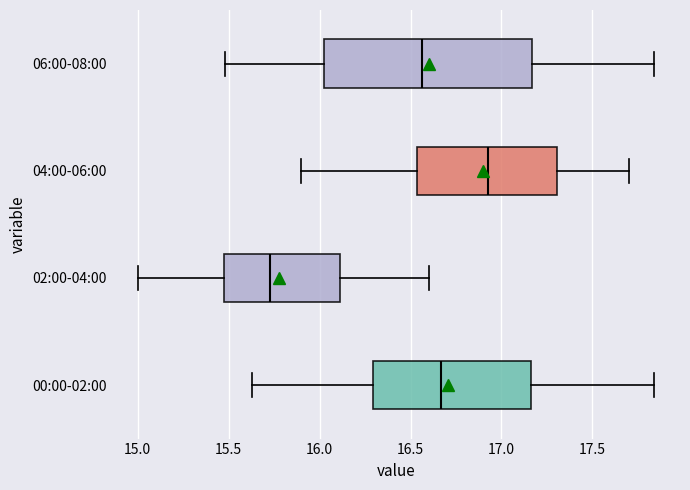

Which box is the widest, from its left edge to its right edge?

06:00-08:00